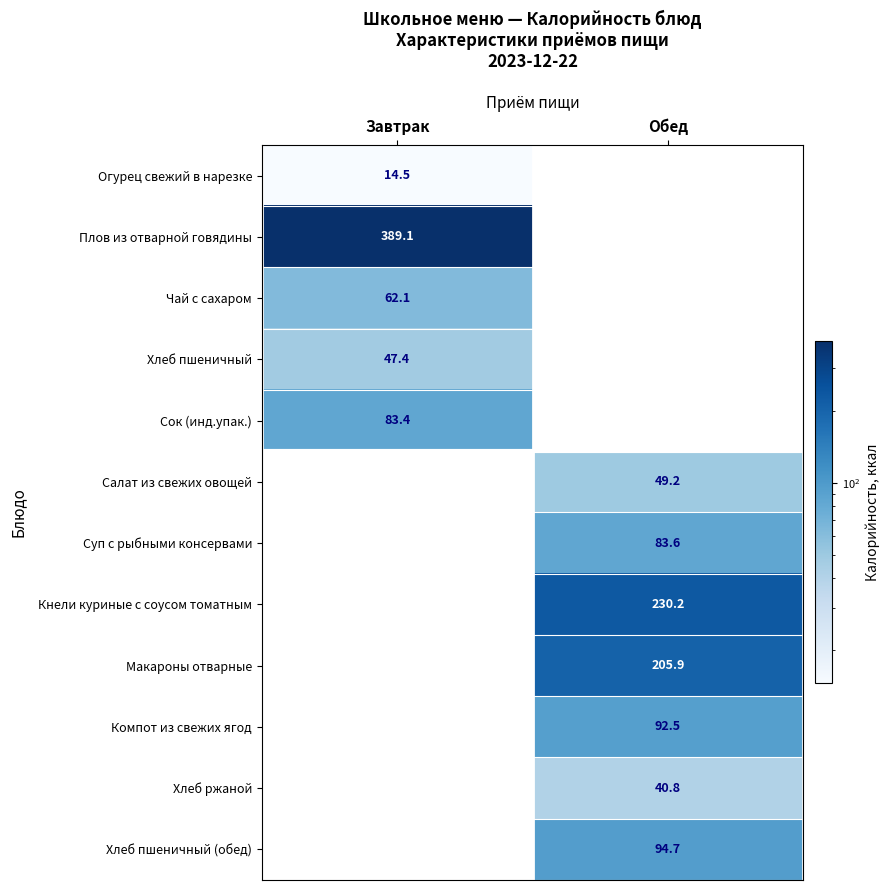

The Хлеб пшеничный (обед) series shows 25.9 at Обед. True or false?

False